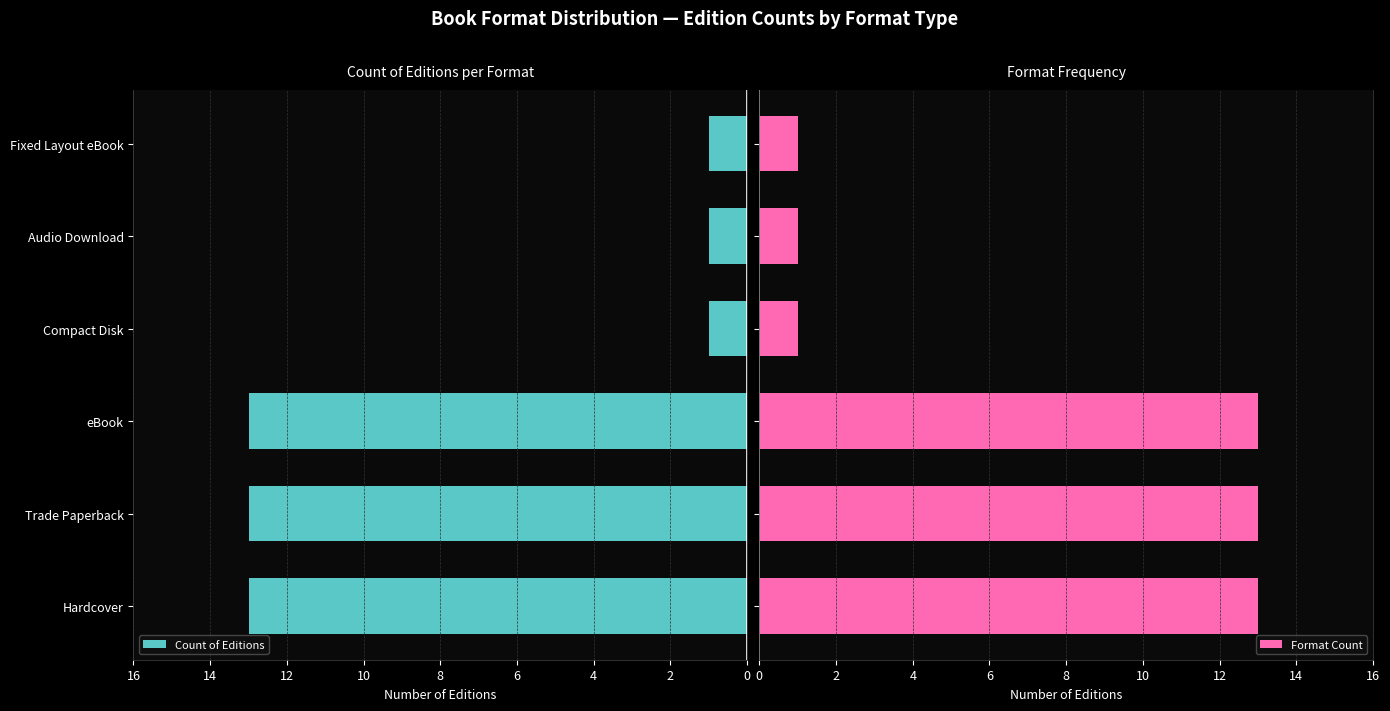

Reading left to right, transcribe all the data shown in this chart.

Count of Editions: 13	13	13	1	1	1
Format Count: 13	13	13	1	1	1